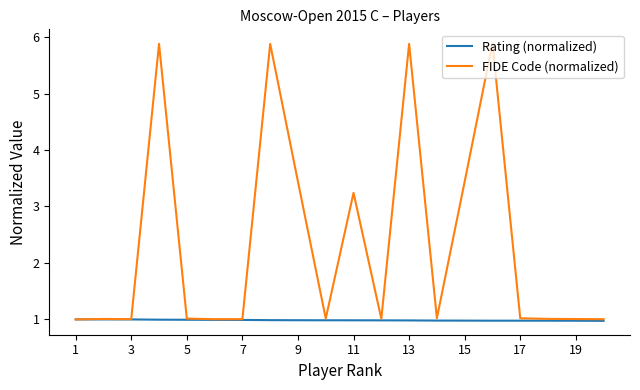

Rank the series by their maximum value, from highest to lowest.

FIDE Code (normalized), Rating (normalized)